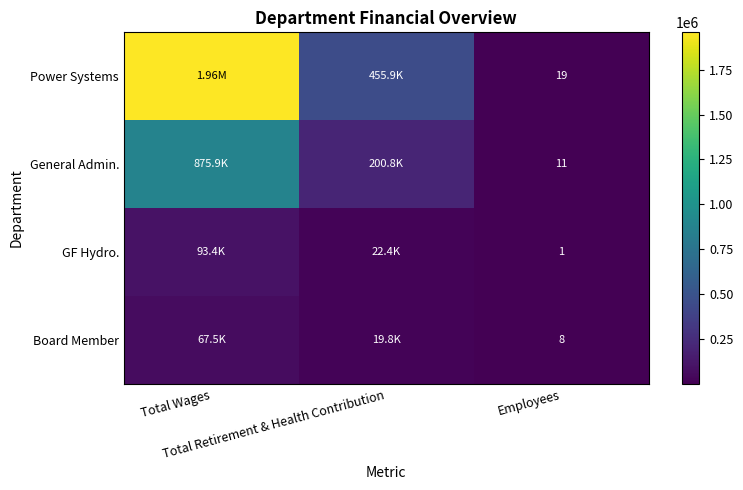

What is the total value across all series at Total Wages?

2994809